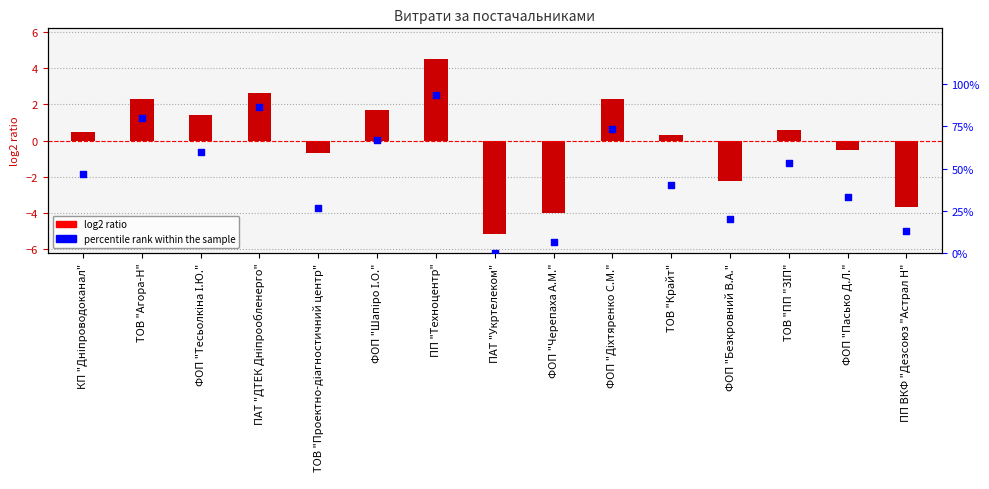

What are all the series names shown in the legend?

log2 ratio, percentile rank within the sample